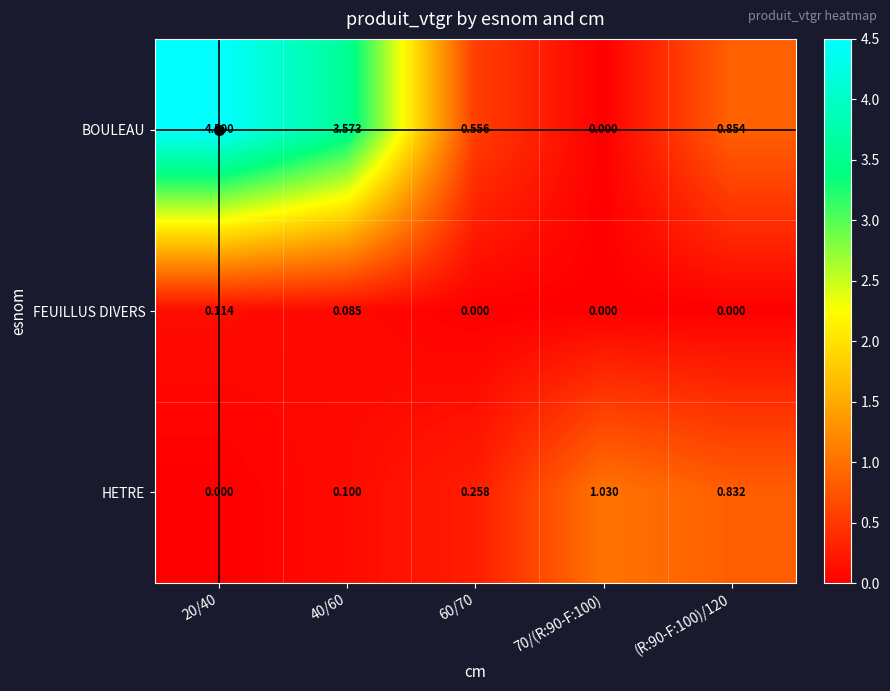

Which series has the widest spread of values?

BOULEAU